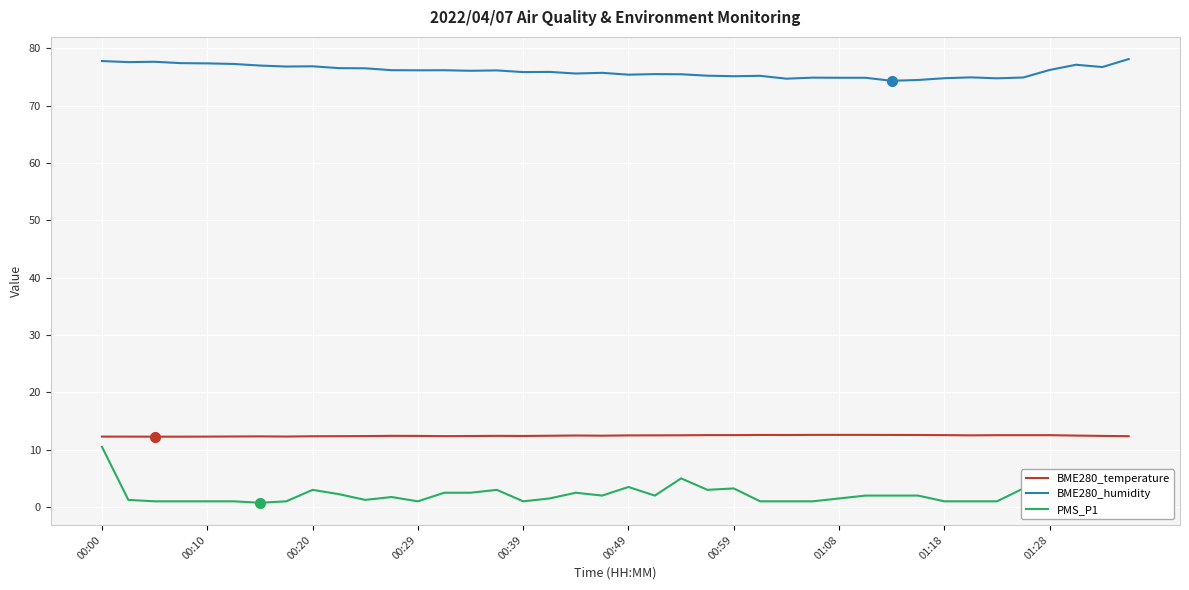

In BME280_humidity, how many points are higher than both neighbors (excluding endpoints)?

11